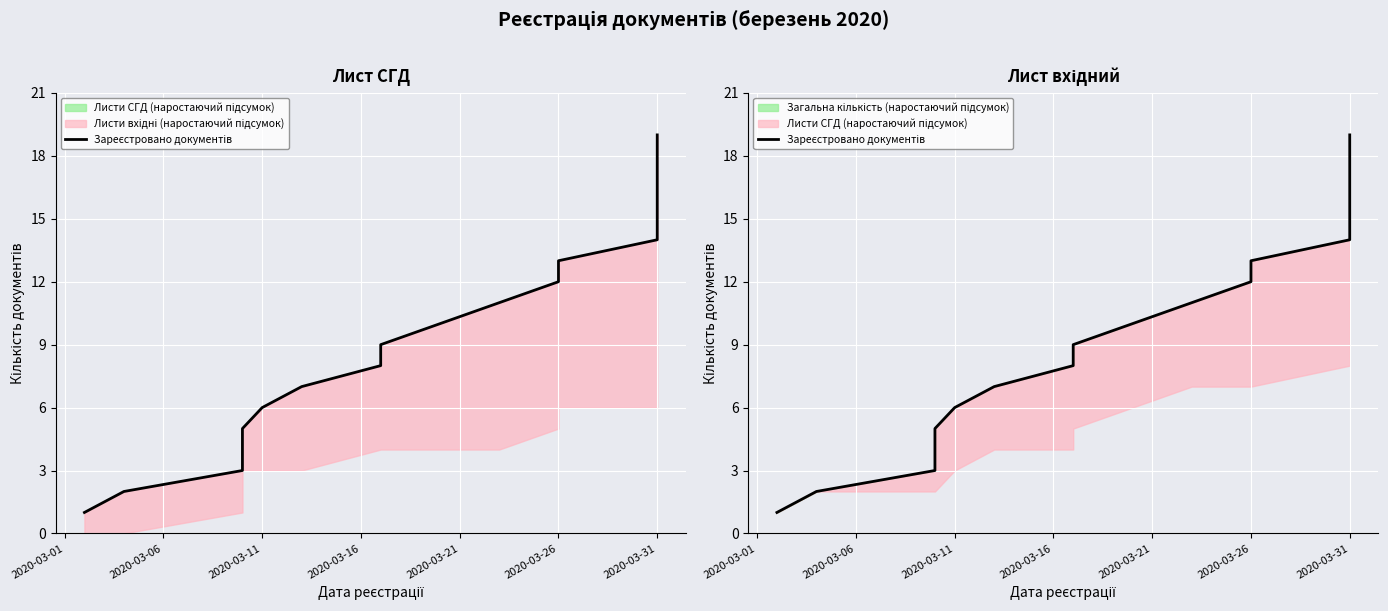

Approximately how many times larger is the value at 2020-03-31 compared to 2020-03-31?

1.1